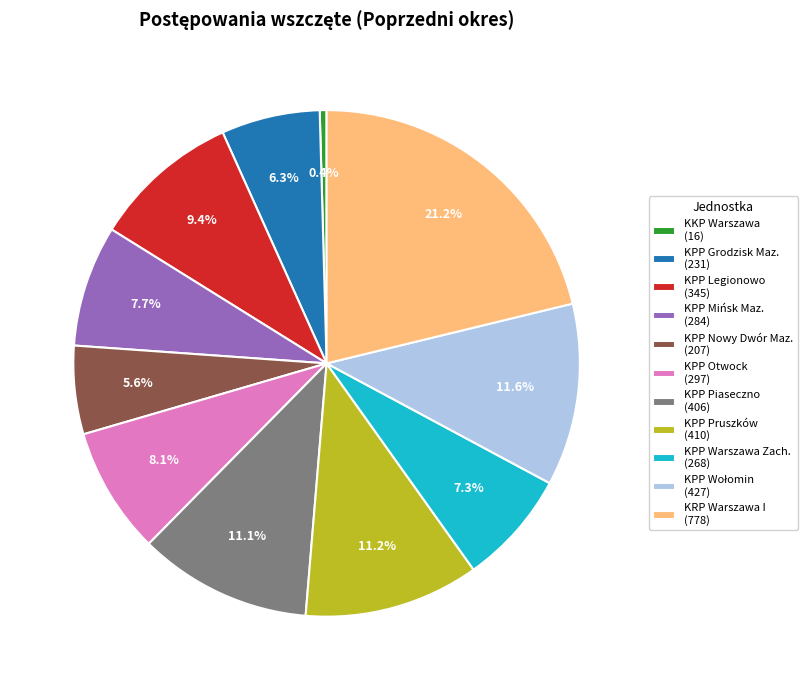

Do KPP Otwock (297) and KPP Piaseczno (406) together represent more than half of the pie?

No